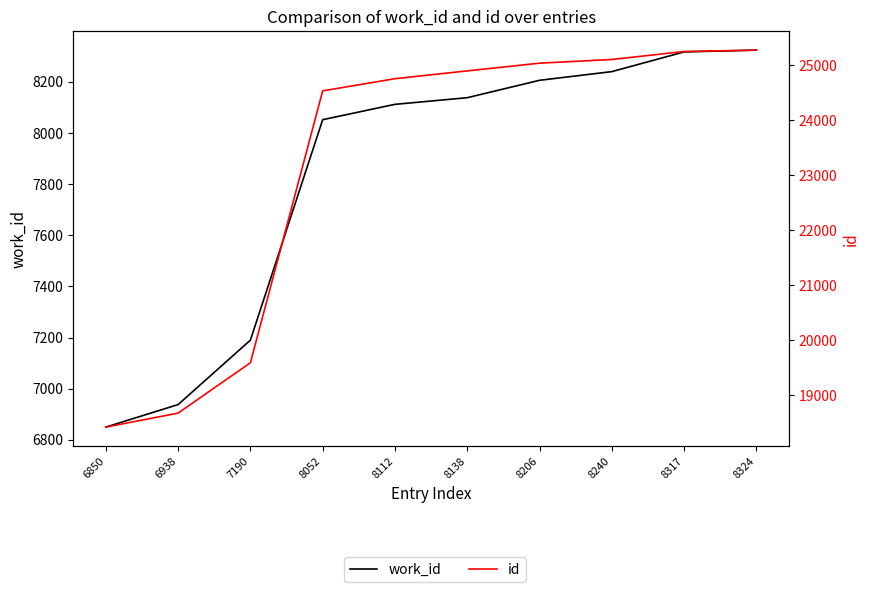

Does the chart display data point markers on the line(s)?

No